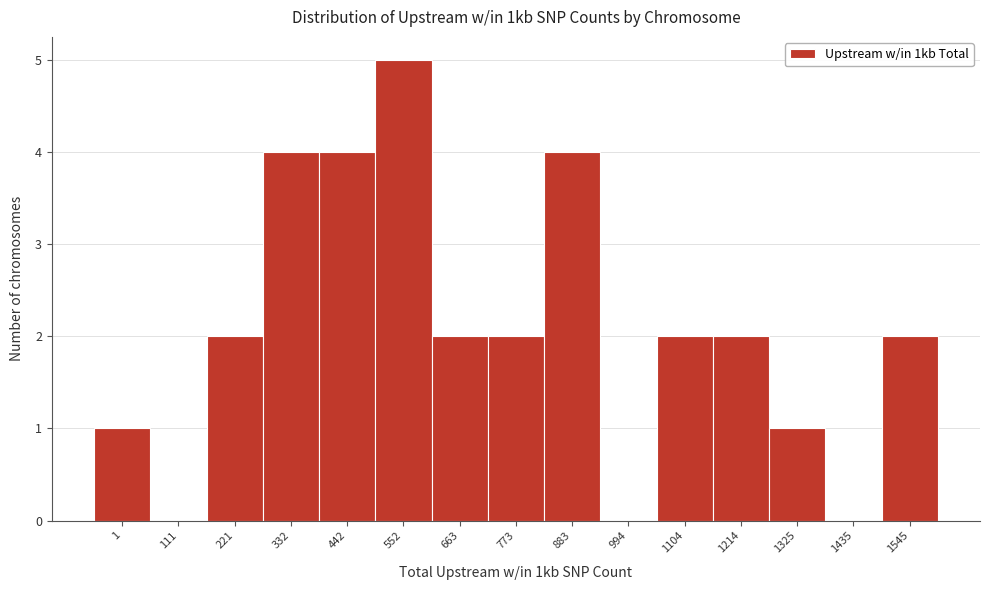

Reading left to right, extract all data points from this chart.

1=1	111=0	221=2	332=4	442=4	552=5	663=2	773=2	883=4	994=0	1104=2	1214=2	1325=1	1435=0	1545=2